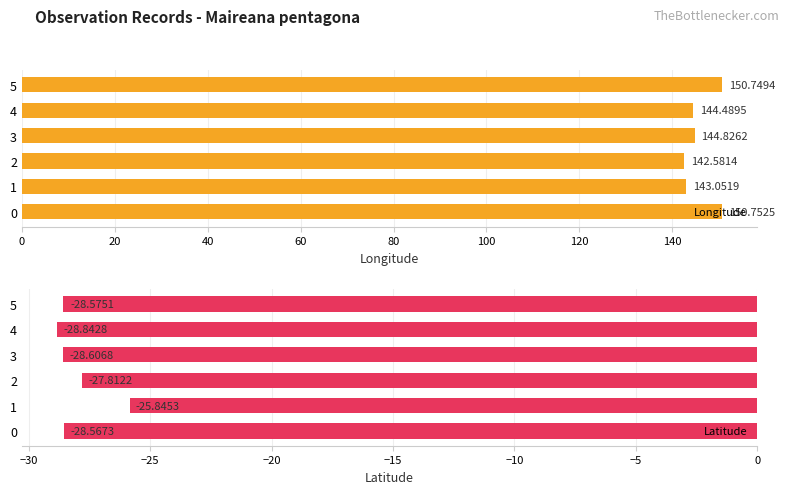

What is the average value of the Longitude series?

146.1